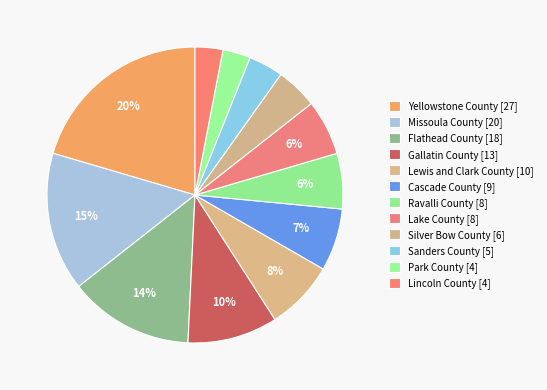

Which category has the smallest portion of the pie?

Park County